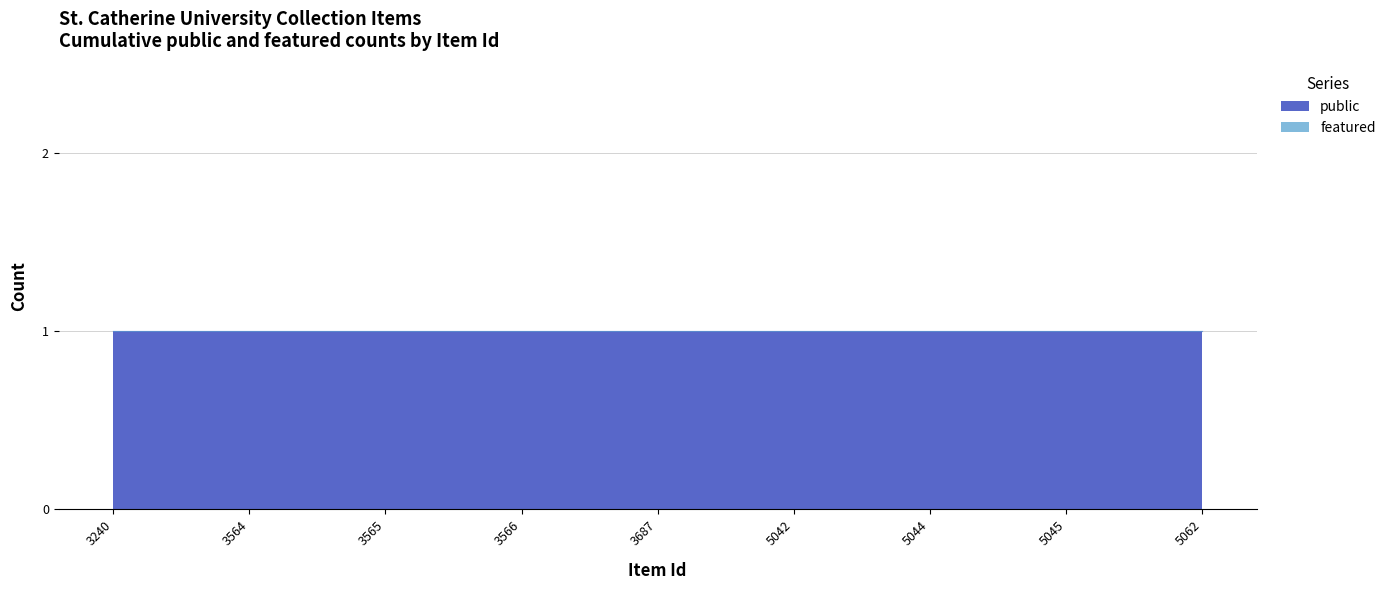

How many data points does each series have?

9